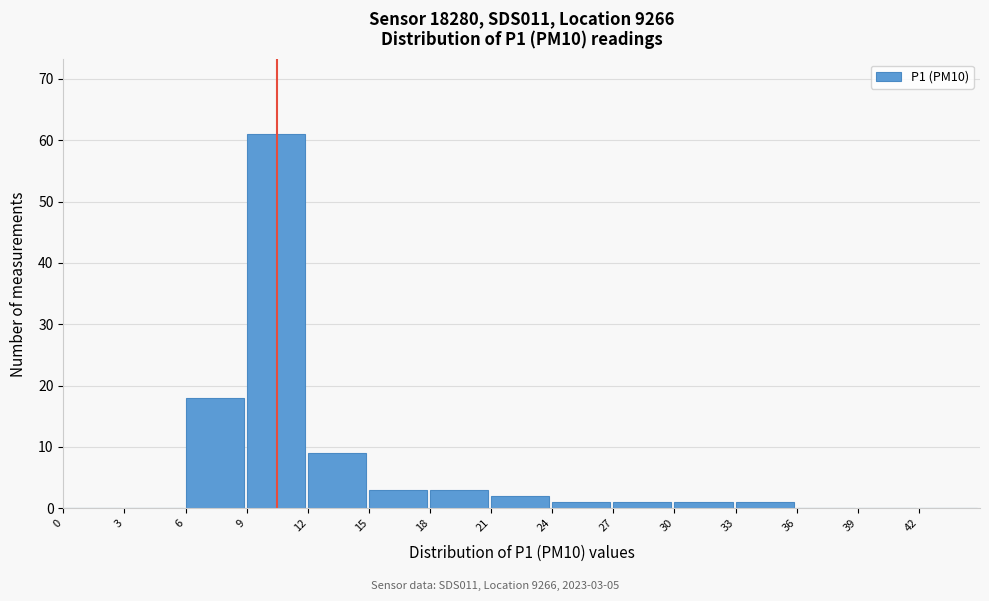

Over which range of the x-axis is the bar tallest?

9 to 12